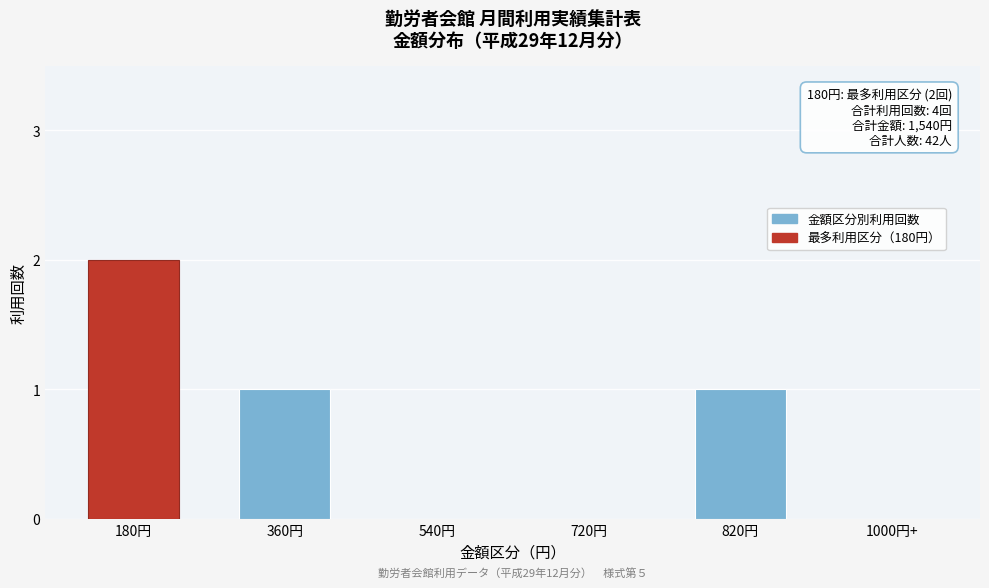

Reading right to left, transcribe all the data shown in this chart.

1000円+=0	820円=1	720円=0	540円=0	360円=1	180円=2